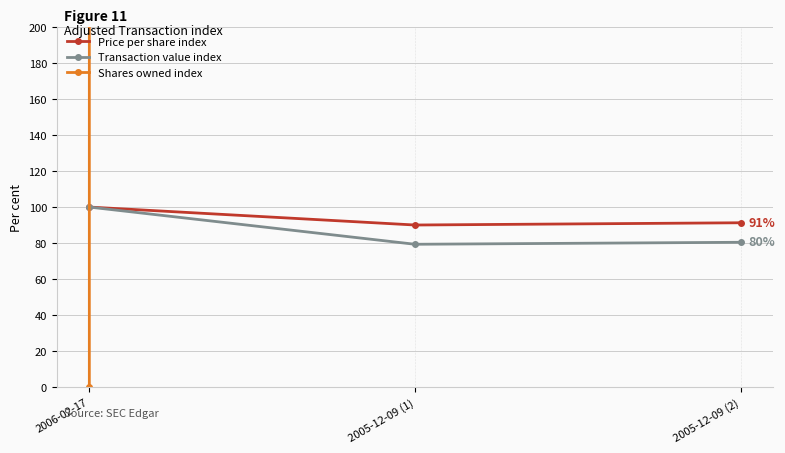

Does the chart have visible grid lines?

Yes